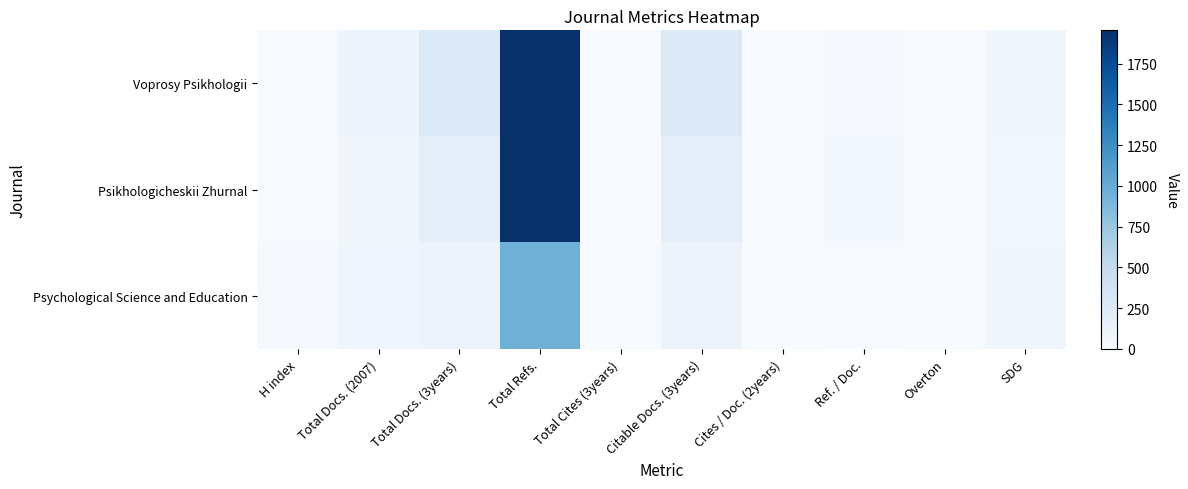

What is the total value across all series at Citable Docs. (3years)?

559